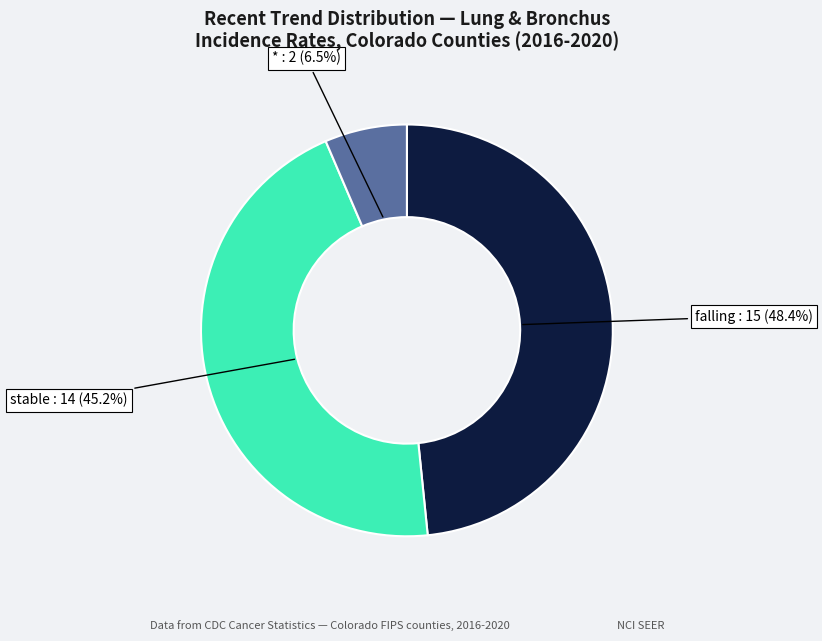

Does stable : 14 (45.2%) represent more than half of the total?

No